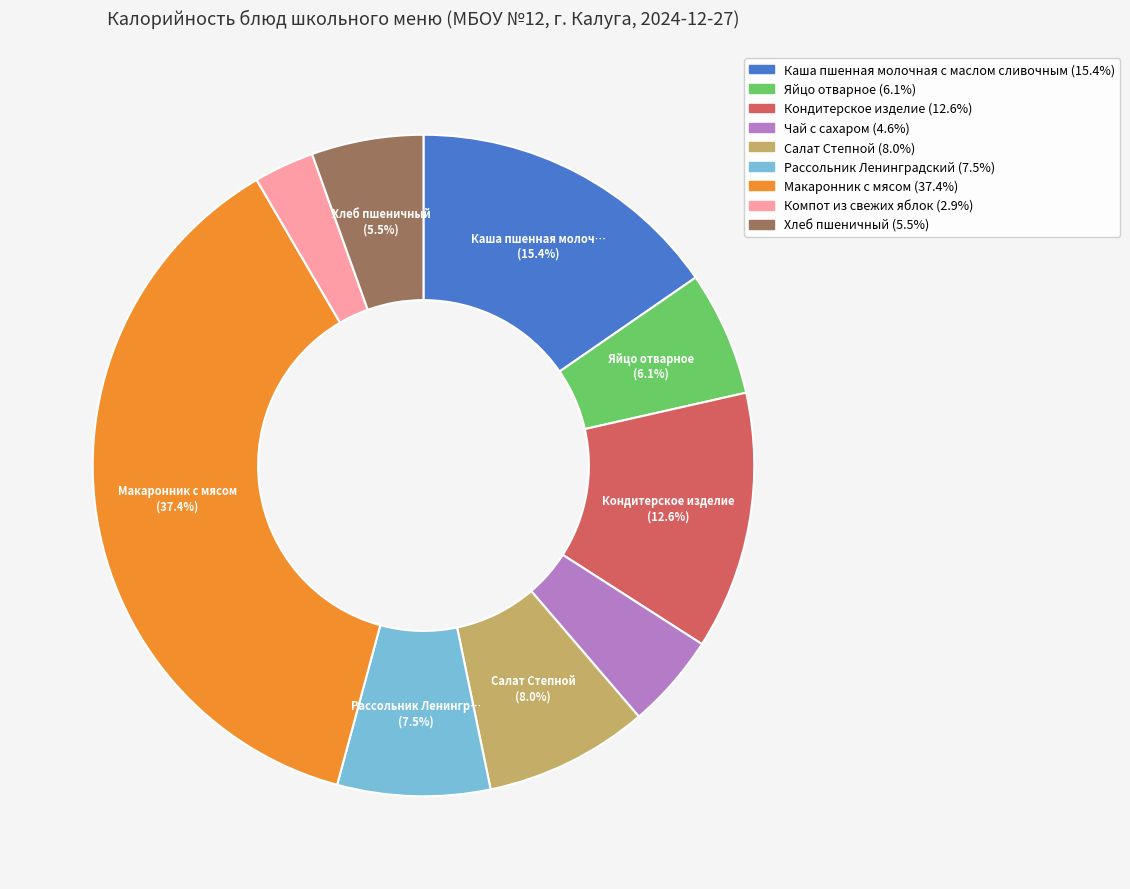

Is there a majority slice in this chart?

No